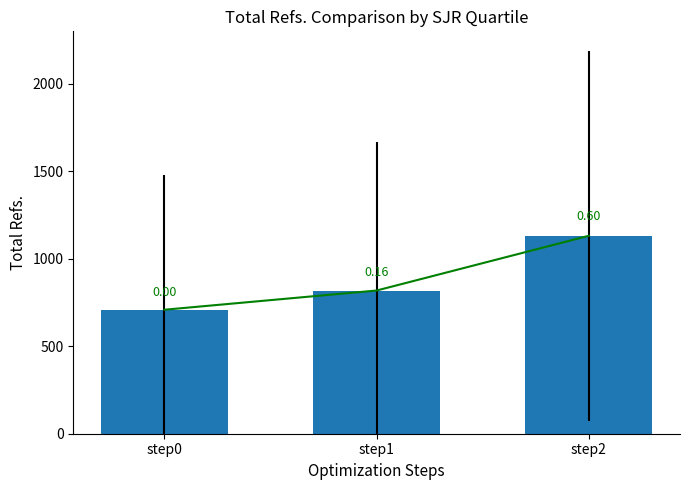

Rank the categories by value from lowest to highest.

step0, step1, step2